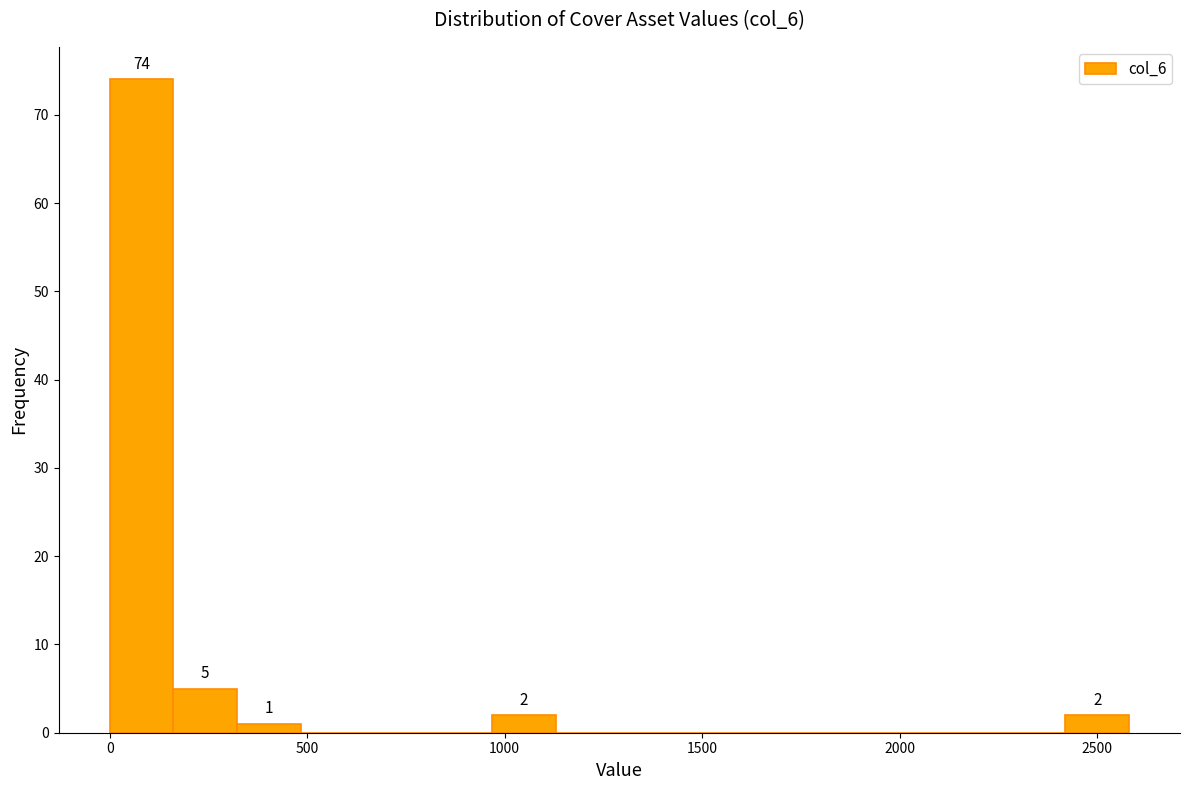

Around what value on the x-axis is the tallest bar? Give the approximate position of its centre, as read against the axis.

100